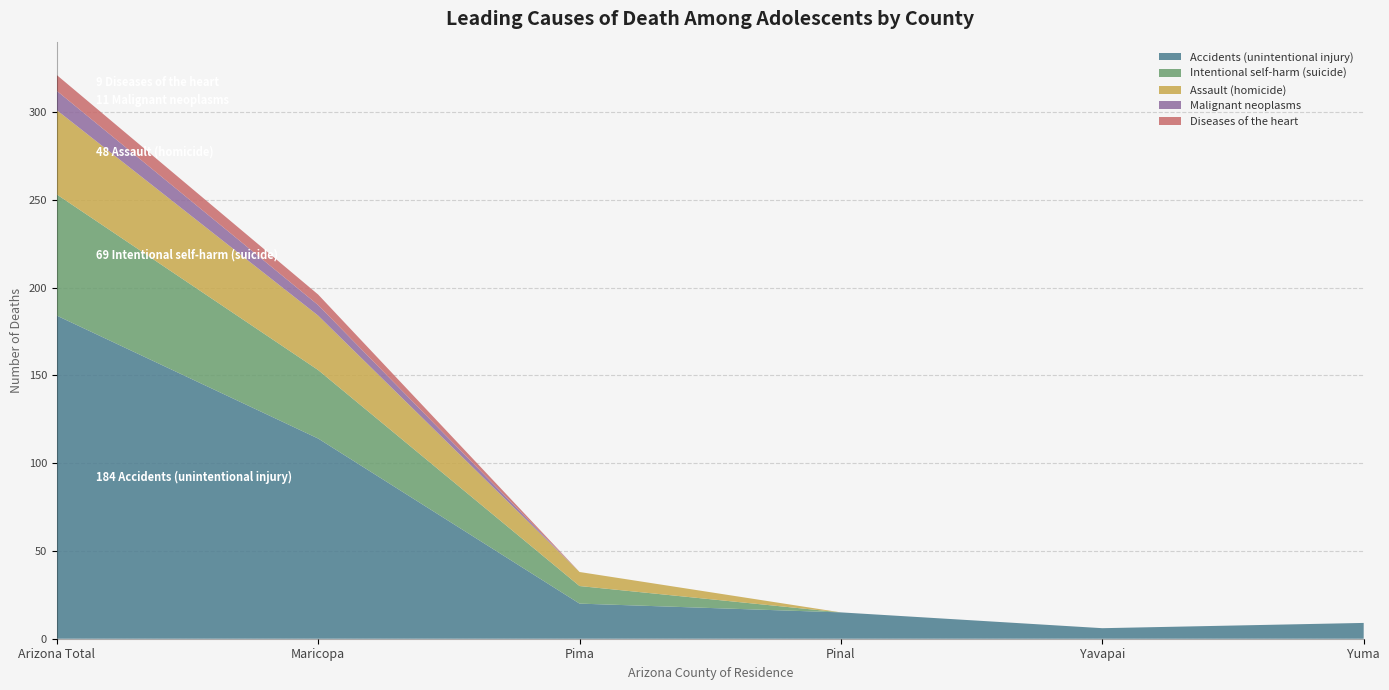

Reading left to right, list all the values displayed in this chart.

Accidents (unintentional injury): Arizona Total=184	Maricopa=114	Pima=20	Pinal=15	Yavapai=6	Yuma=9
Intentional self-harm (suicide): Arizona Total=69	Maricopa=39	Pima=10	Pinal=0	Yavapai=0	Yuma=0
Assault (homicide): Arizona Total=48	Maricopa=31	Pima=8	Pinal=0	Yavapai=0	Yuma=0
Malignant neoplasms: Arizona Total=11	Maricopa=6	Pima=0	Pinal=0	Yavapai=0	Yuma=0
Diseases of the heart: Arizona Total=9	Maricopa=6	Pima=0	Pinal=0	Yavapai=0	Yuma=0